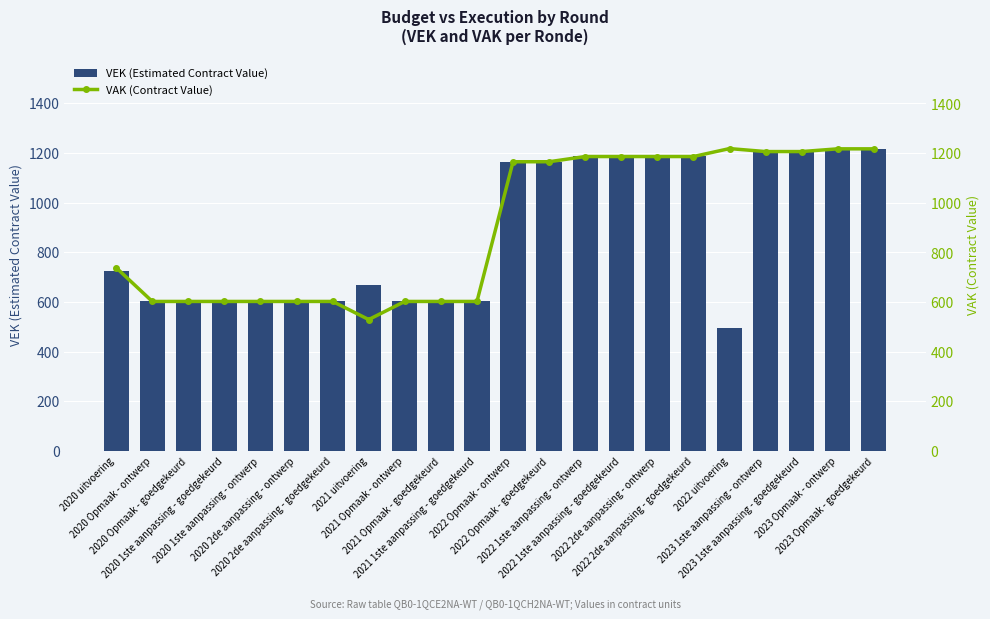

At which label does VEK (Estimated Contract Value) reach its minimum?

2022 uitvoering